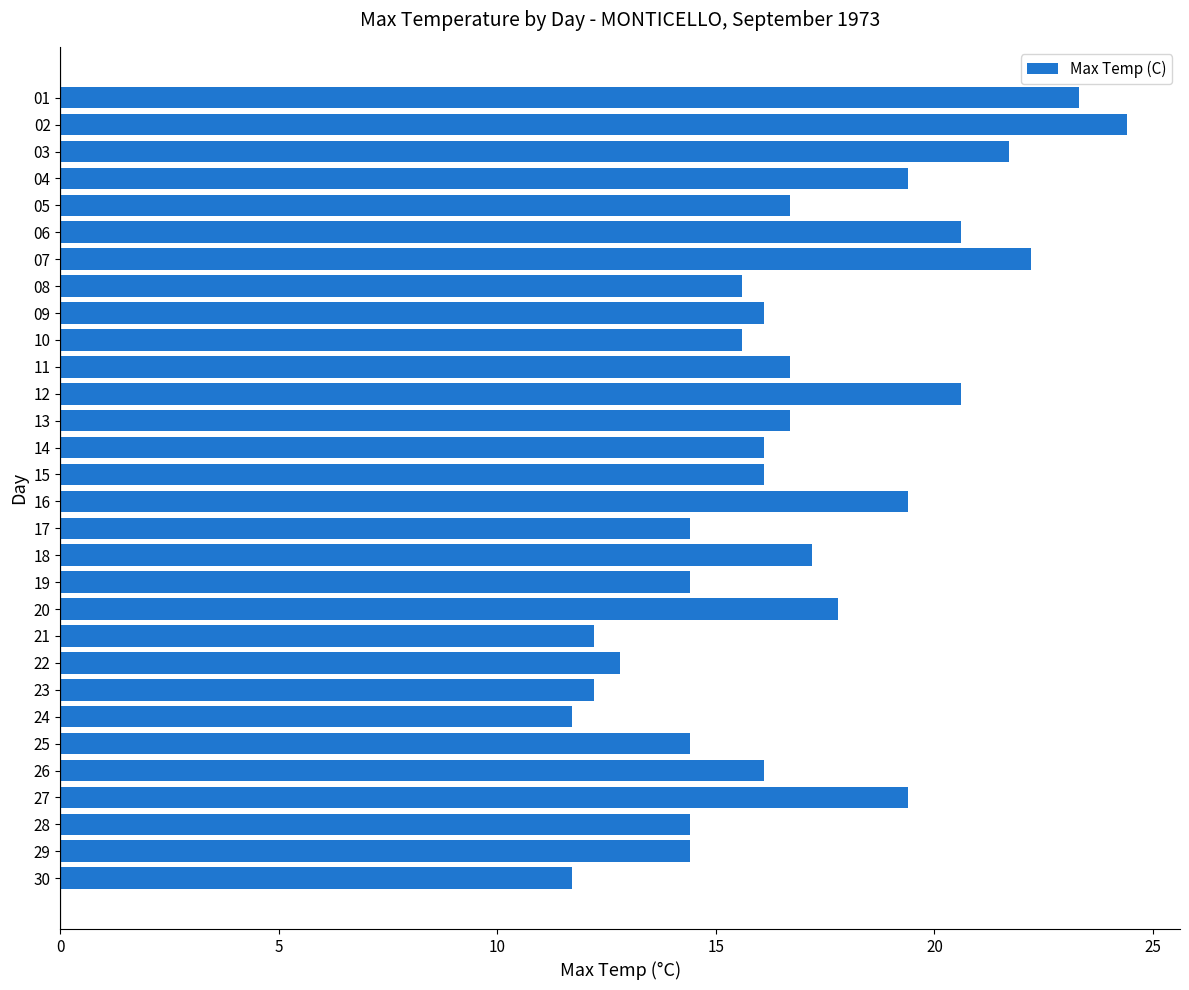

The chart shows a value of 22.8 at 26. True or false?

False